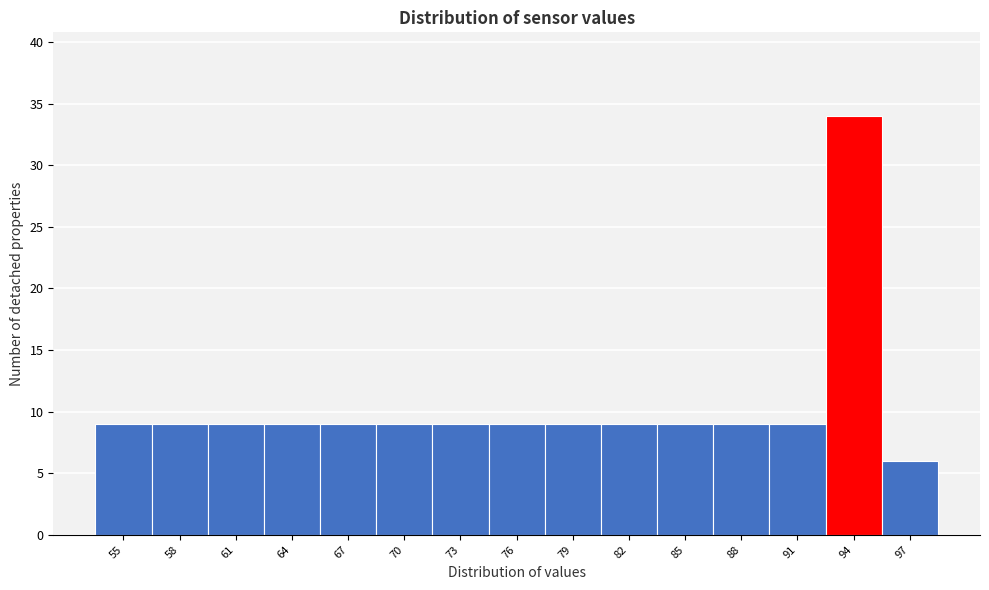

Reading right to left, extract all data points from this chart.

6	34	9	9	9	9	9	9	9	9	9	9	9	9	9